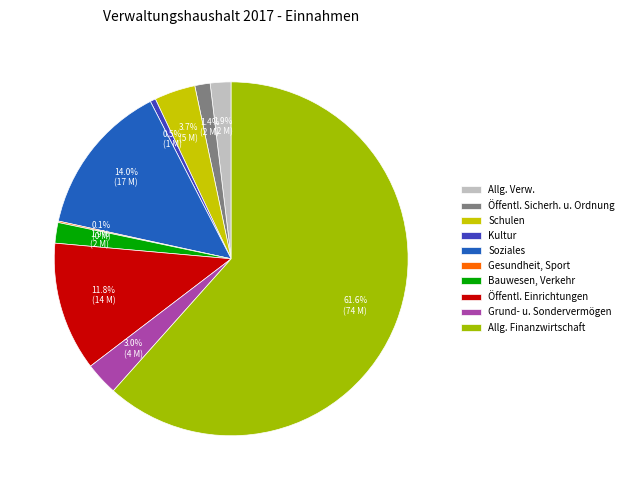

Which slice is the largest?

Allg. Finanzwirtschaft